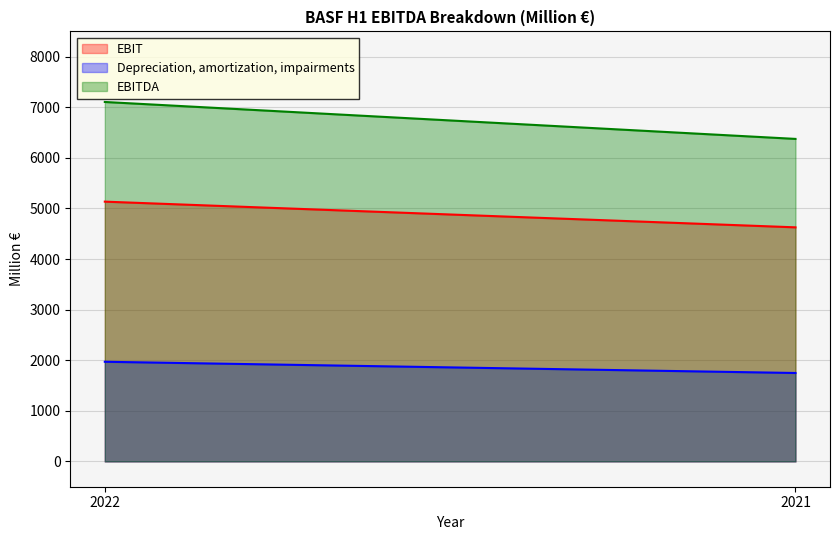

Which series has the widest spread of values?

EBITDA